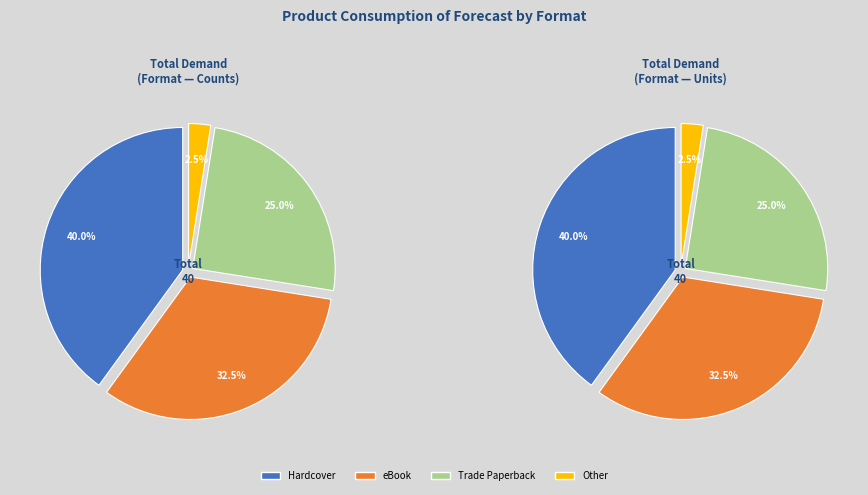

What is the smallest slice in the pie chart?

Other